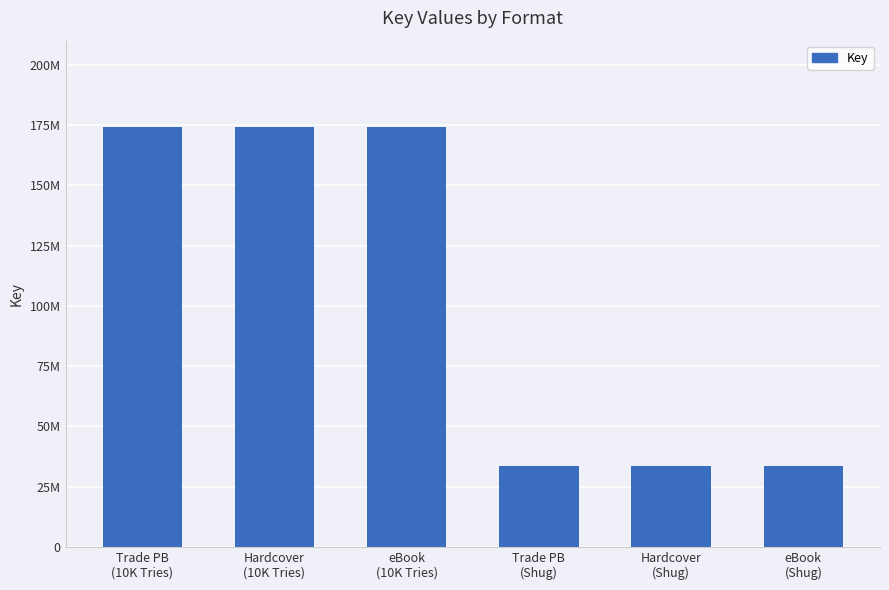

What position from the left is Hardcover
(Shug)?

5